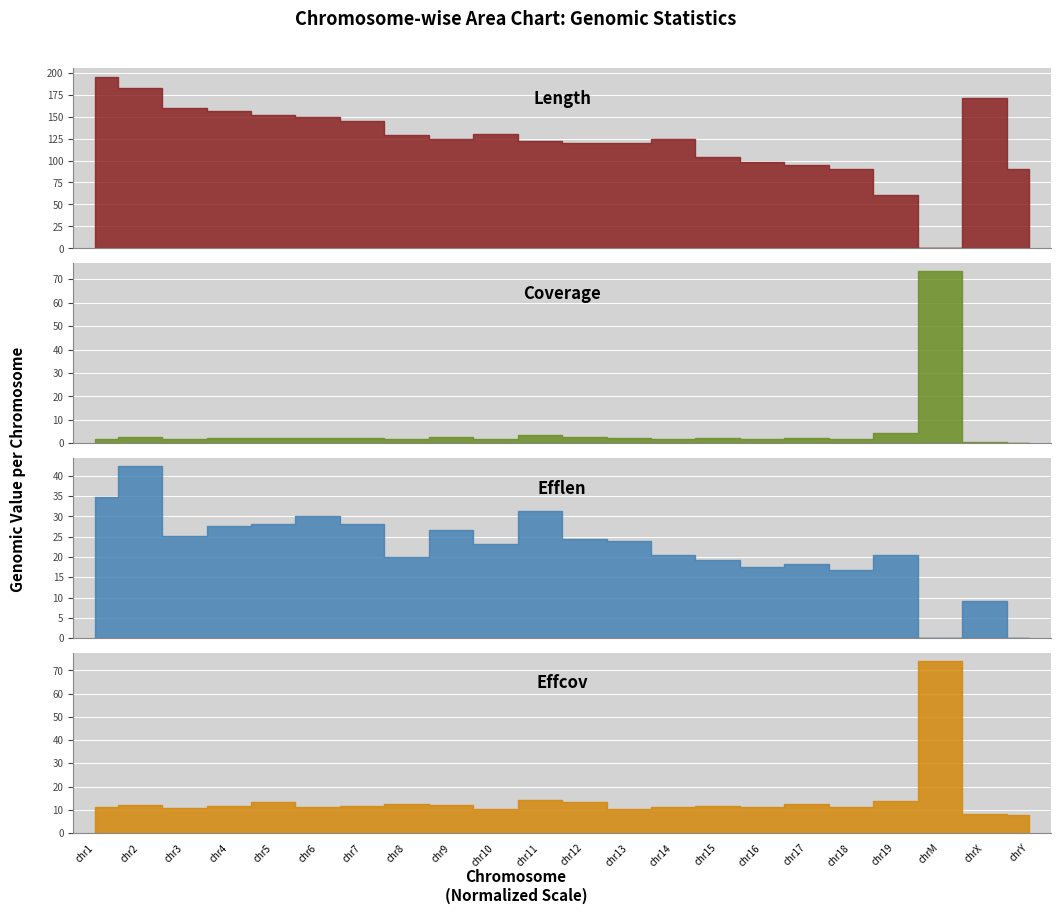

Is it true that Coverage equals 1.8 at chr10?

True